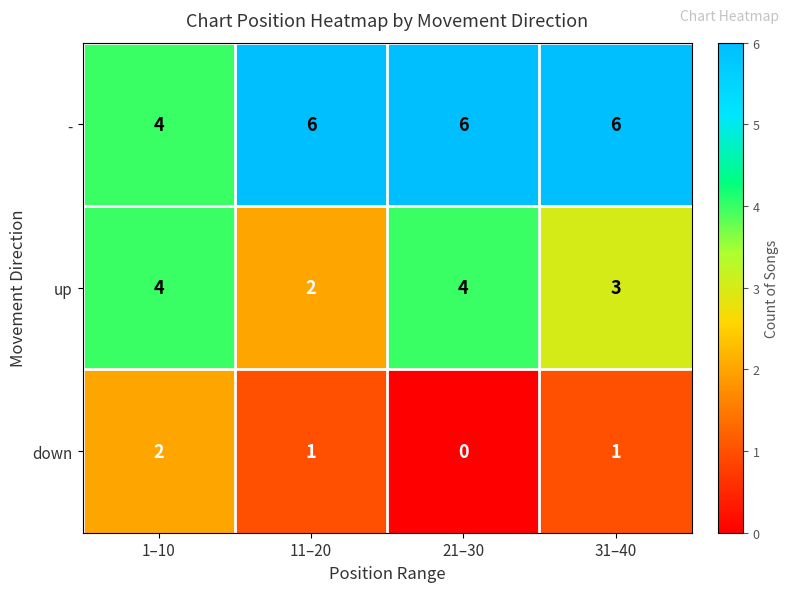

What is the total value across all series at 31–40?

10